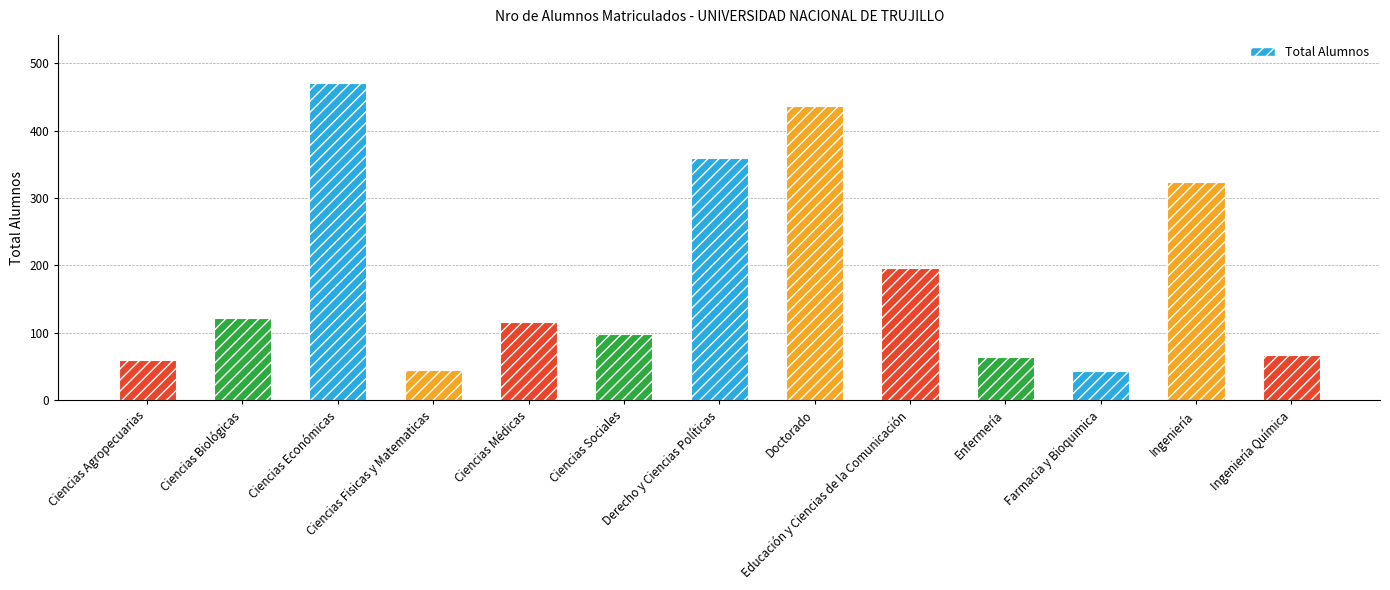

What is the sum of all values?

2404